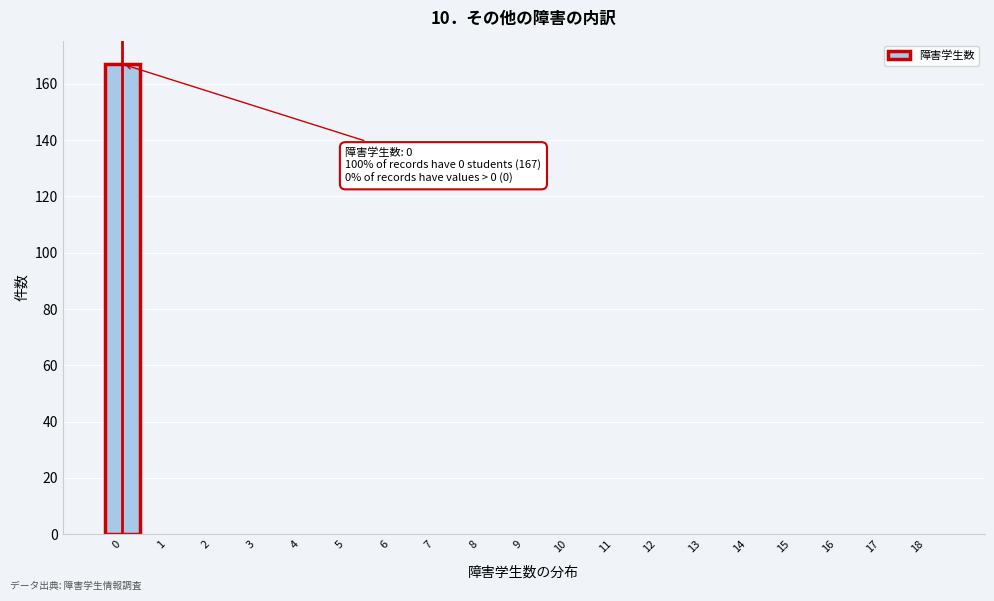

Reading right to left, list all the values displayed in this chart.

18=0	17=0	16=0	15=0	14=0	13=0	12=0	11=0	10=0	9=0	8=0	7=0	6=0	5=0	4=0	3=0	2=0	1=0	0=167